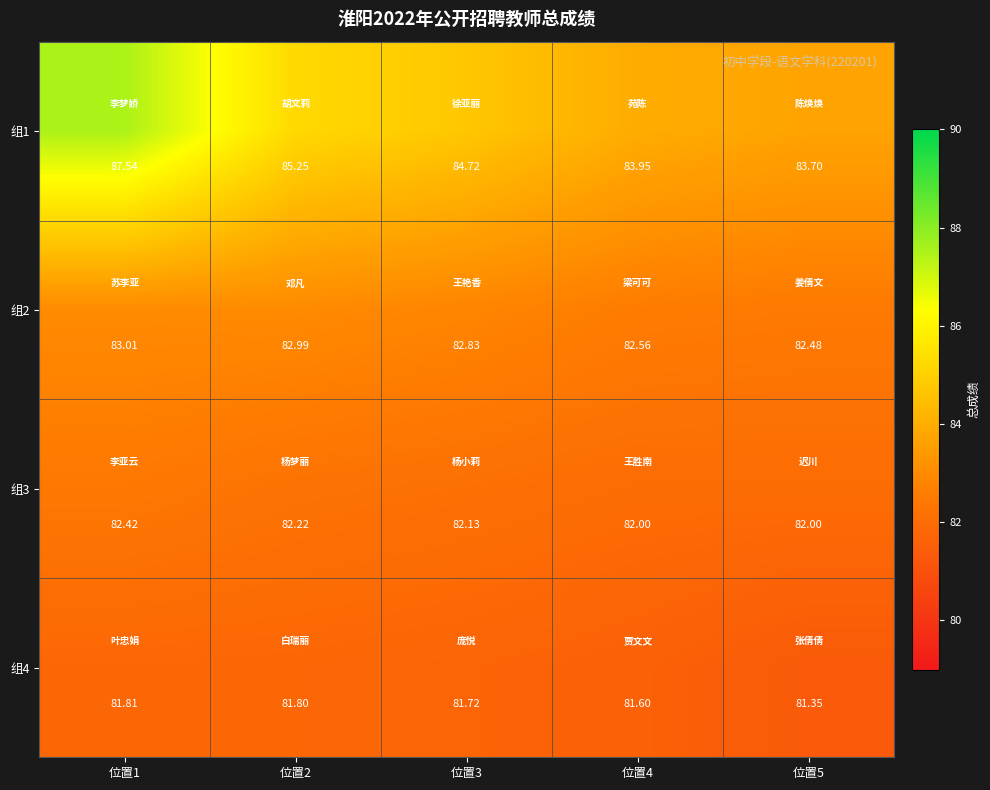

Is the value of 组2 at 位置5 greater than the value of 组1 at 位置4?

No